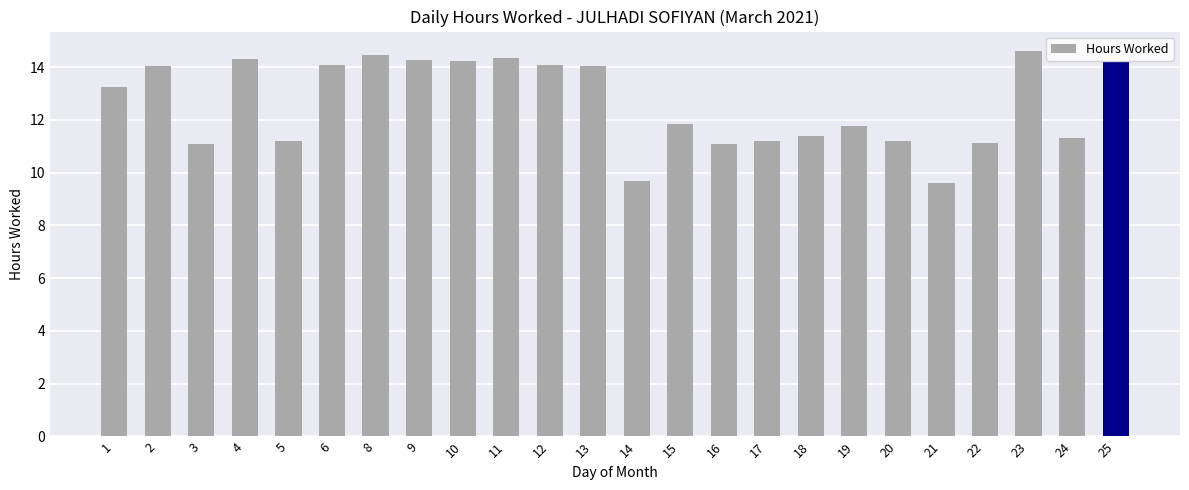

What is the sum of all values?

302.5